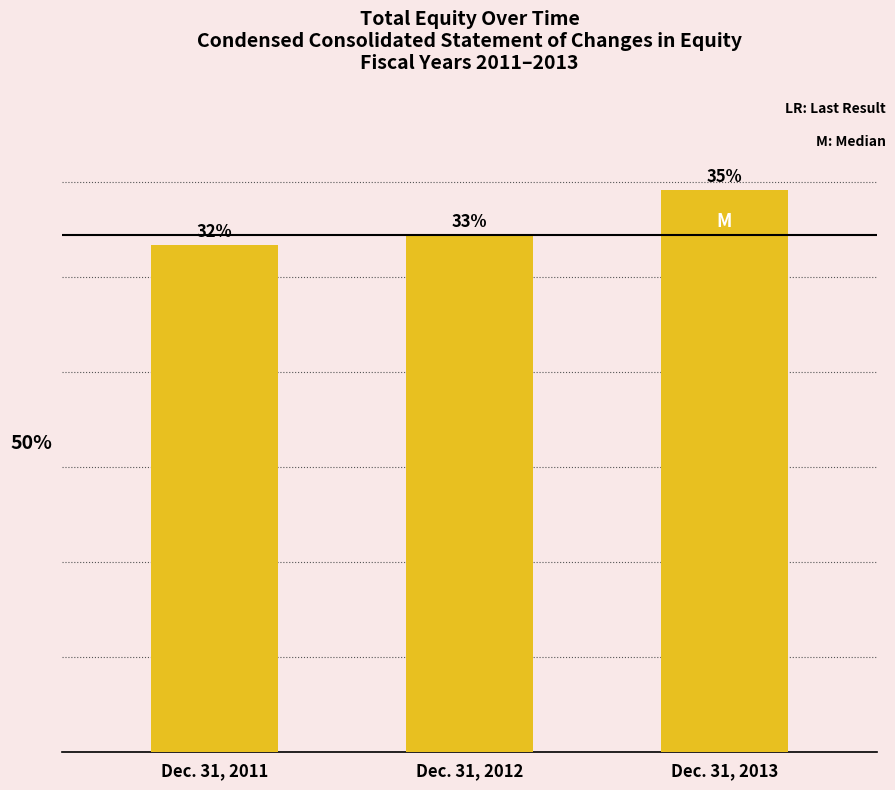

Rank the categories by value from highest to lowest.

Dec. 31, 2013, Dec. 31, 2012, Dec. 31, 2011